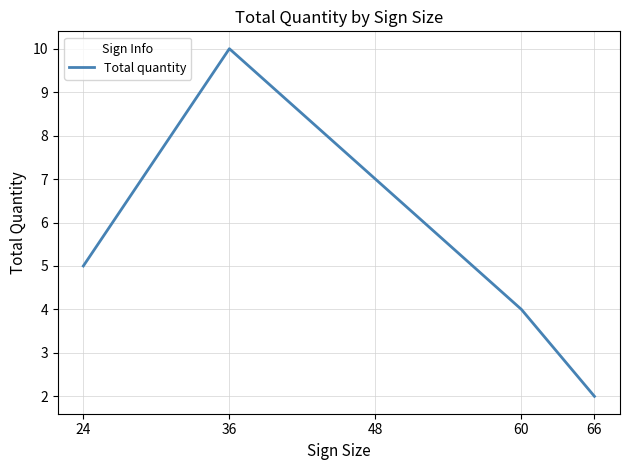

At which category does the data reach its first local peak?

36